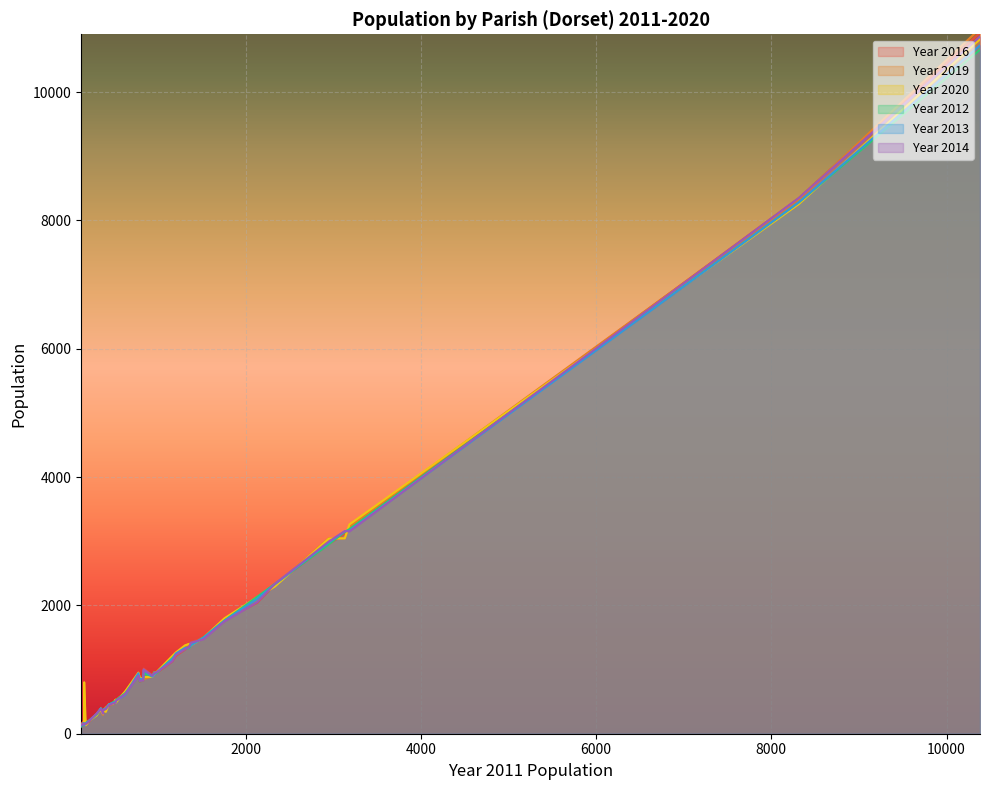

Between which two adjacent categories do Year 2020 and Year 2014 first intersect?

484 and 437